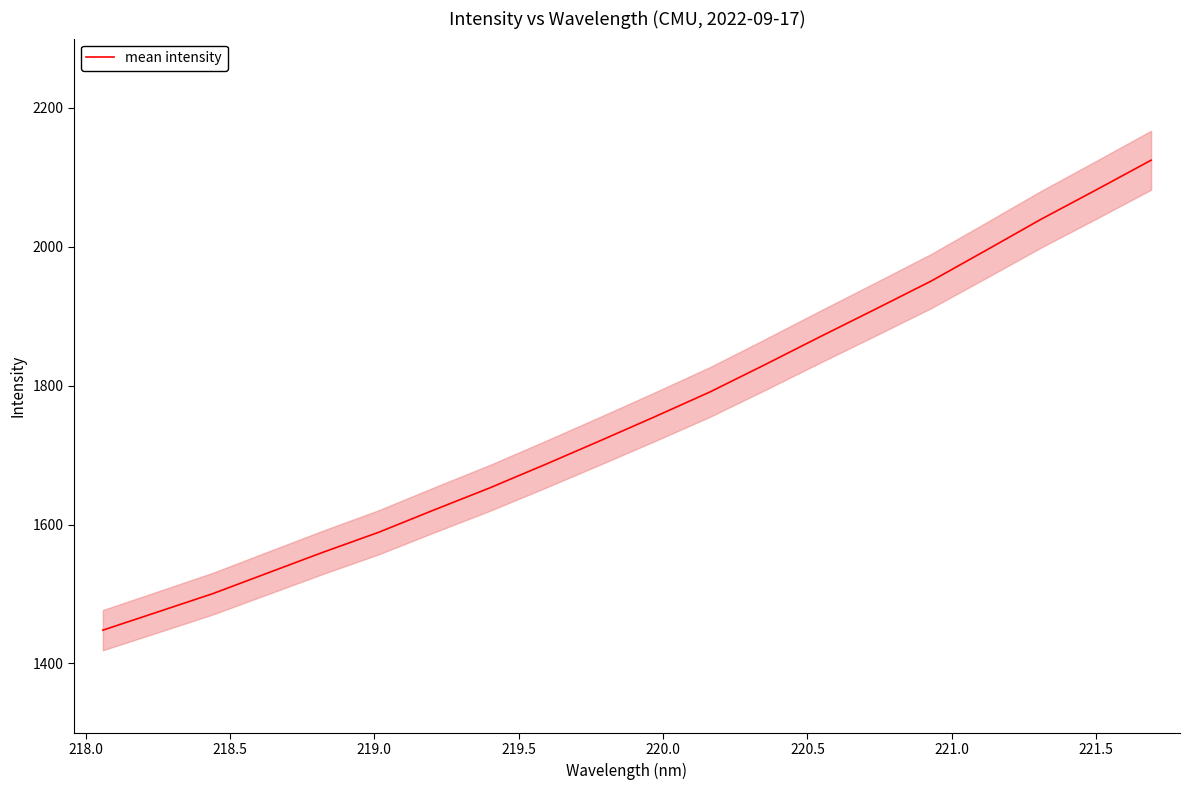

What is the minimum value for mean intensity?

1447.9